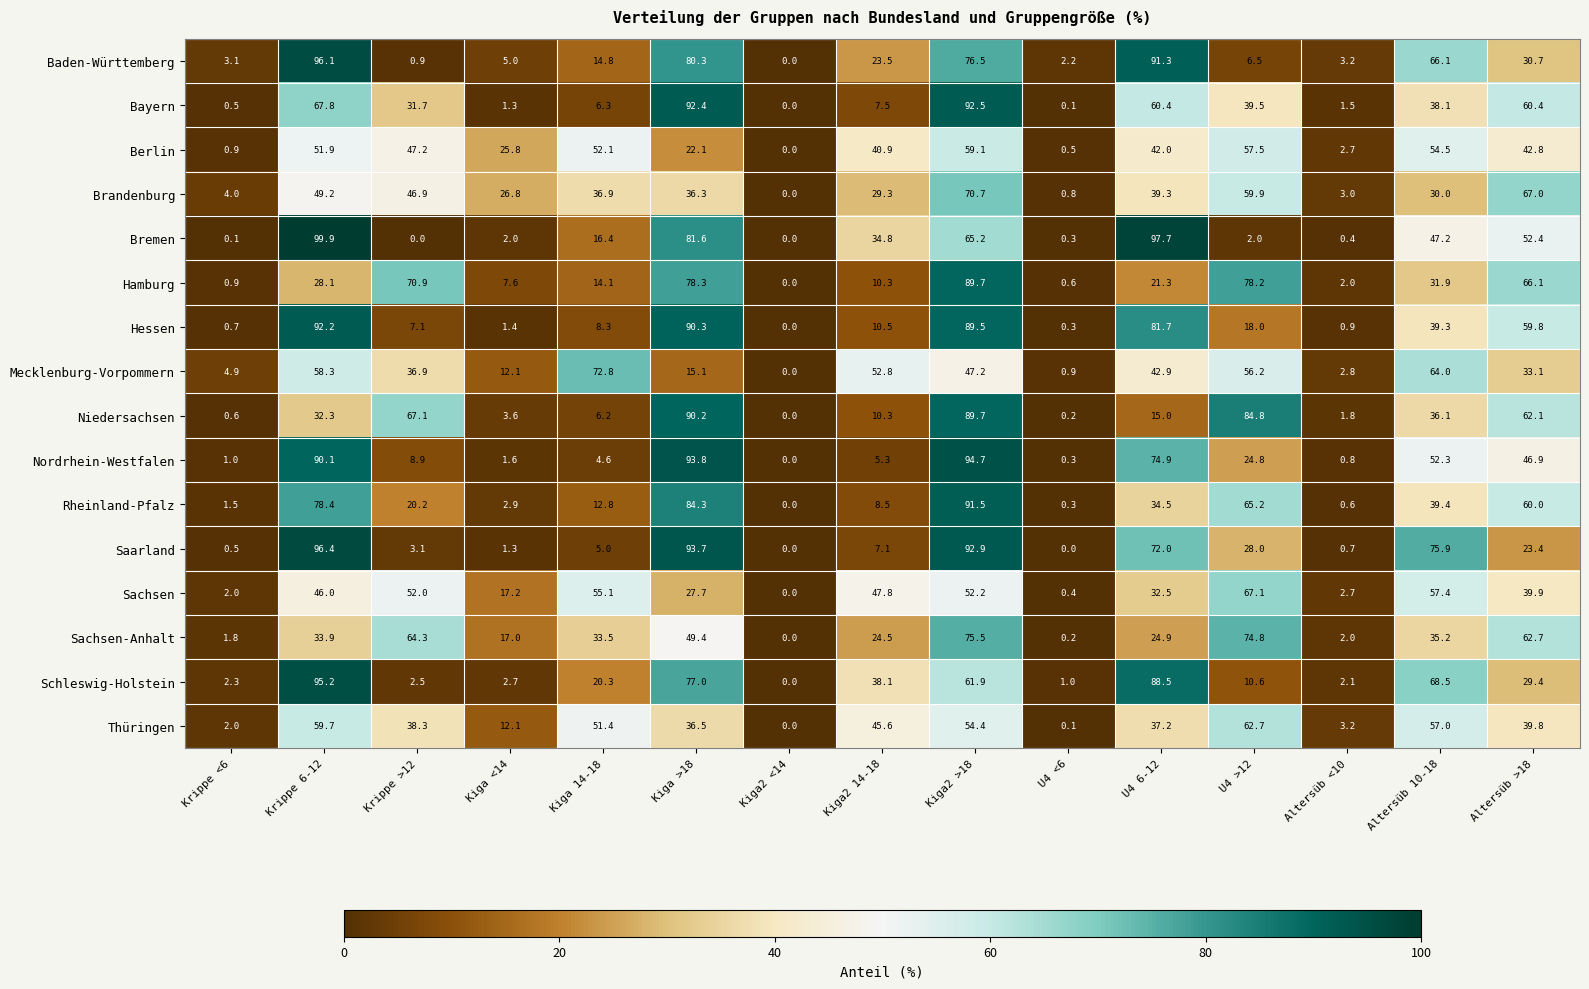

Rank the categories by Nordrhein-Westfalen value from lowest to highest.

Kiga2 <14, U4 <6, Altersüb <10, Krippe <6, Kiga <14, Kiga 14-18, Kiga2 14-18, Krippe >12, U4 >12, Altersüb >18, Altersüb 10-18, U4 6-12, Krippe 6-12, Kiga >18, Kiga2 >18